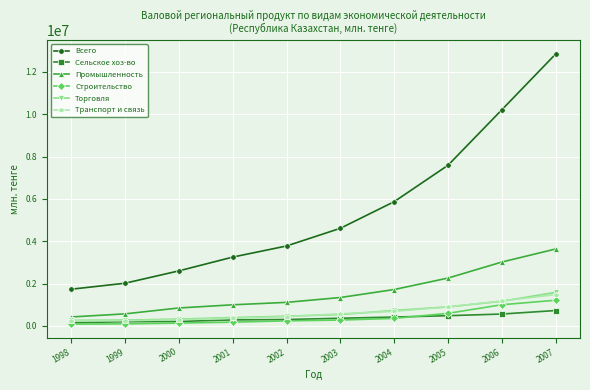

What is the approximate value of Строительство at 2004?

355828.3